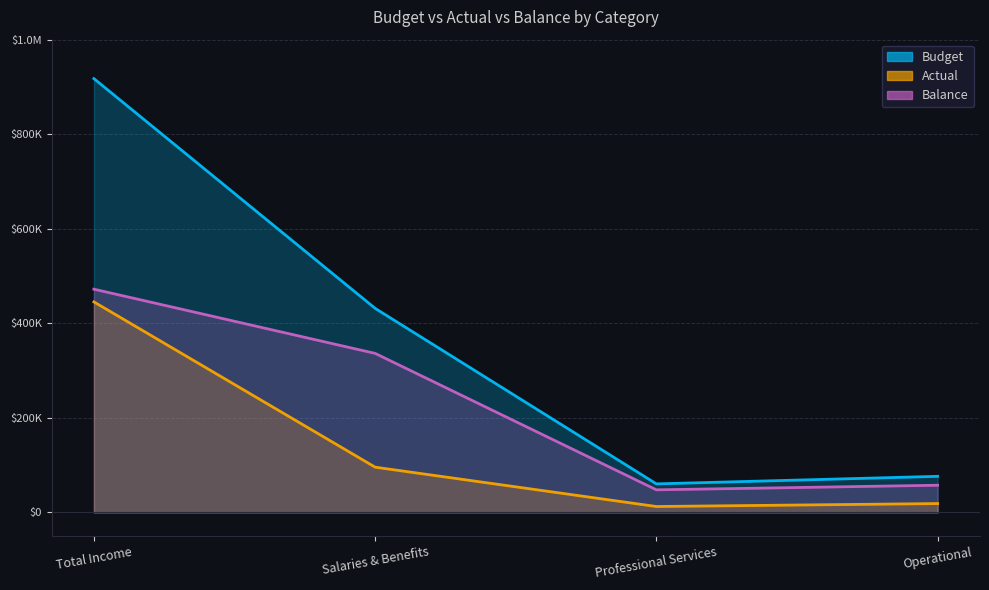

What is the maximum value for Budget?

917628.0